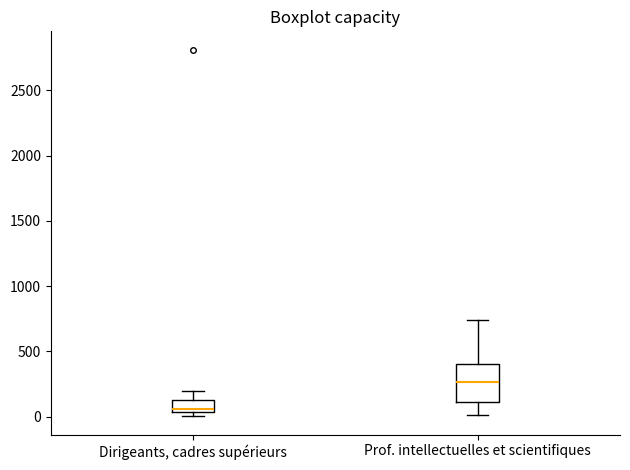

Which box is the tallest, from its lower edge to its upper edge?

Prof. intellectuelles et scientifiques